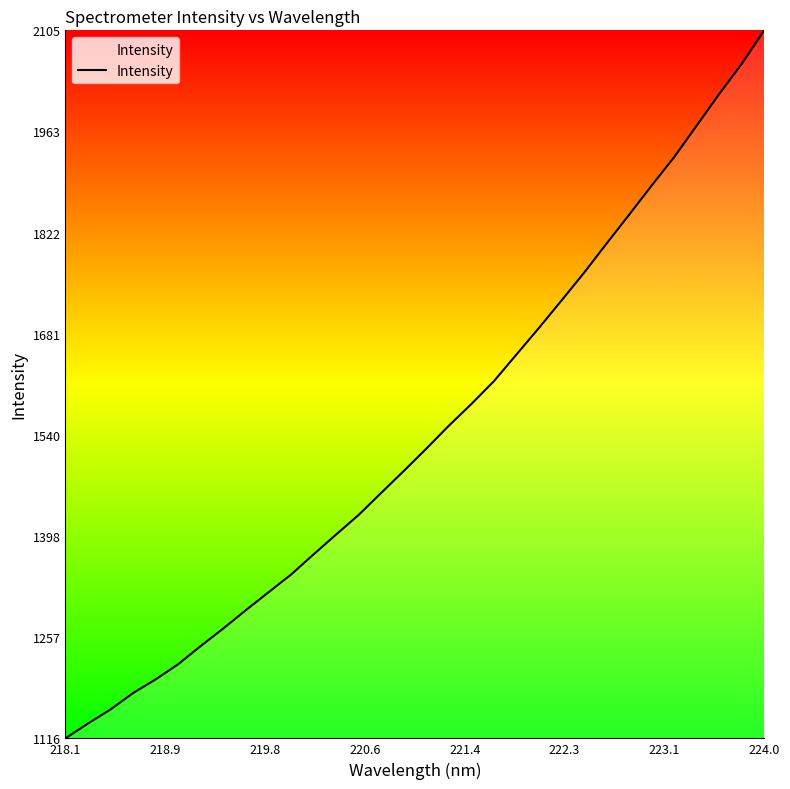

What is the difference between the second highest and second lowest values?

921.1